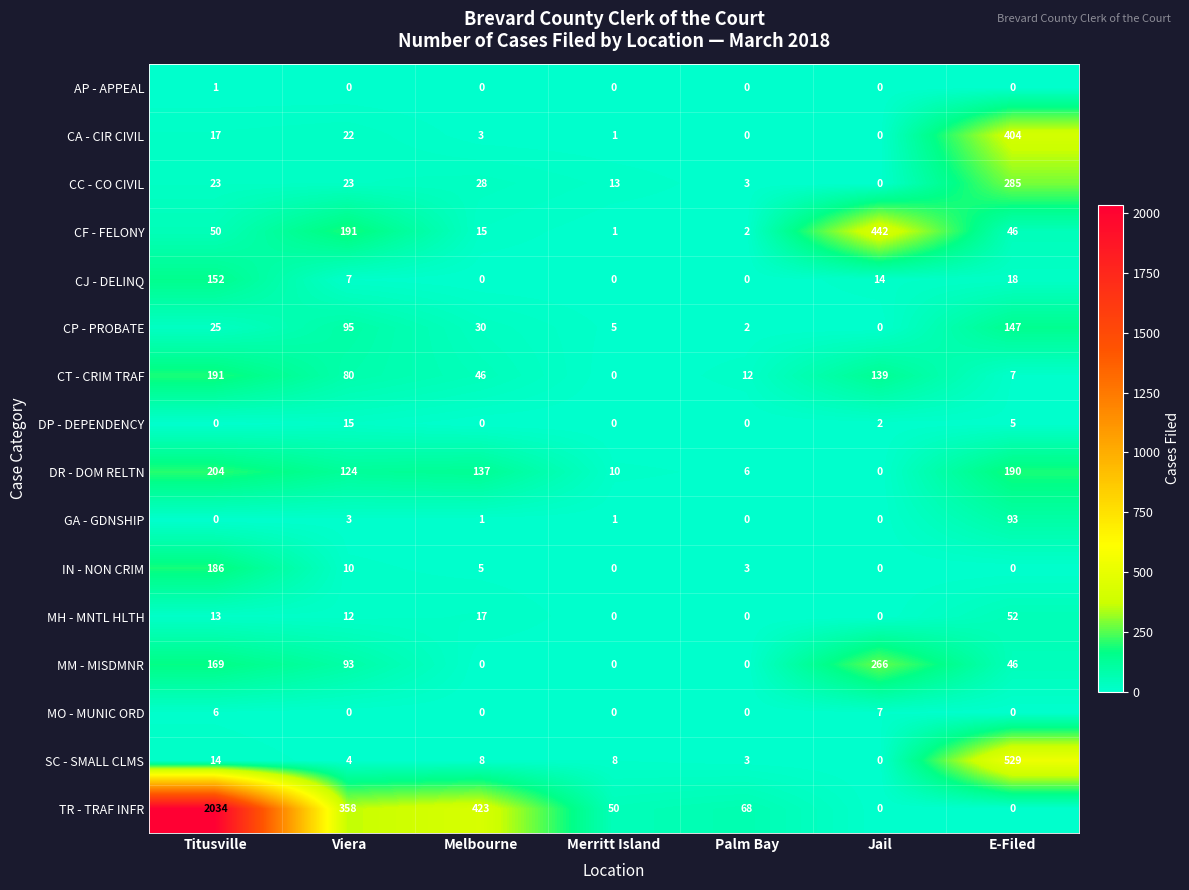

At which category is the sum across all series the highest?

Titusville